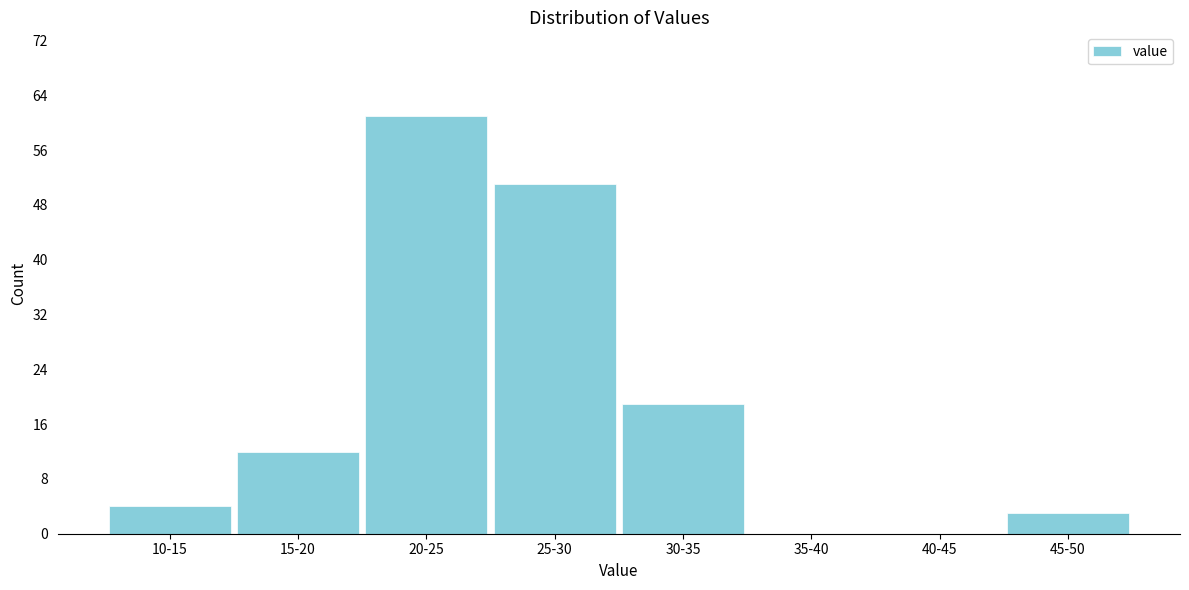

Reading left to right, list all the values displayed in this chart.

10-15=4	15-20=12	20-25=61	25-30=51	30-35=19	35-40=0	40-45=0	45-50=3